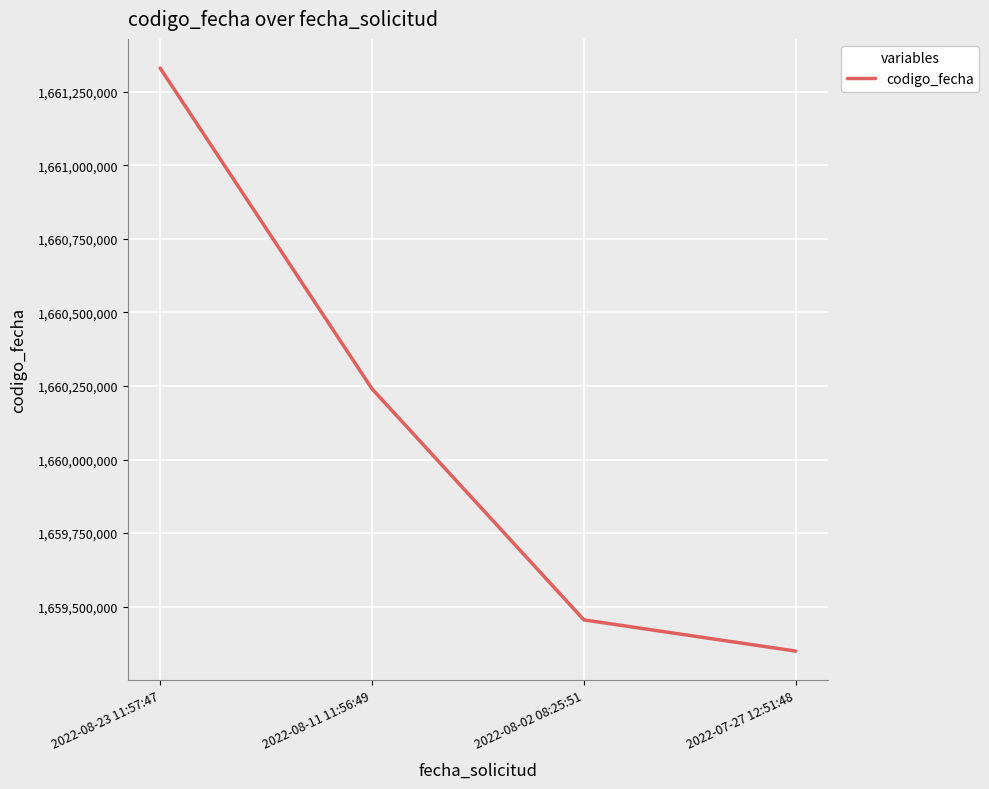

List the labels in order of value, smallest first.

2022-07-27 12:51:48, 2022-08-02 08:25:51, 2022-08-11 11:56:49, 2022-08-23 11:57:47